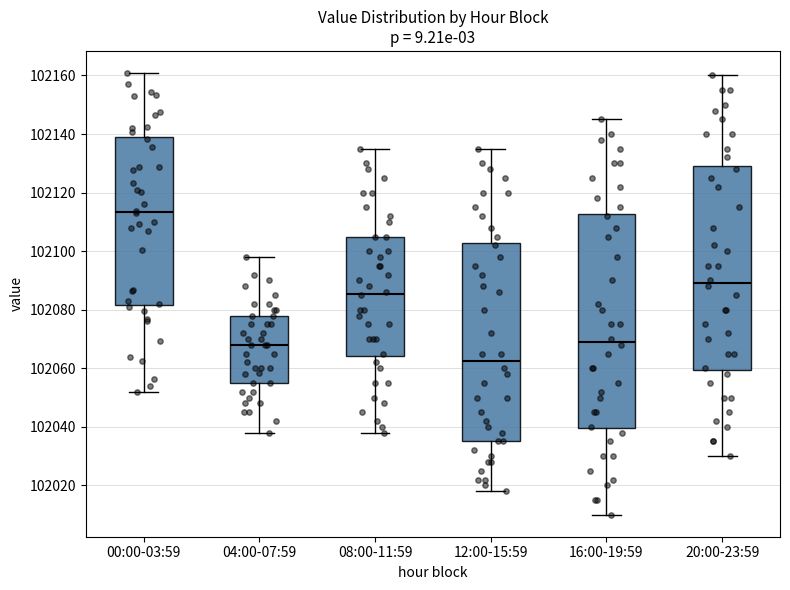

Reading left to right, transcribe this box plot: for each box, give where its median line is, the range the box spans, and where its two whiskers end, as read against the y-axis. The values are not printed on the chart, so give them approximately, as read against the axis.

00:00-03:59: median 102114, box 102082 to 102138, whiskers 102052 to 102160
04:00-07:59: median 102068, box 102056 to 102078, whiskers 102038 to 102098
08:00-11:59: median 102086, box 102064 to 102106, whiskers 102038 to 102136
12:00-15:59: median 102062, box 102036 to 102102, whiskers 102018 to 102136
16:00-19:59: median 102070, box 102040 to 102112, whiskers 102010 to 102146
20:00-23:59: median 102090, box 102060 to 102130, whiskers 102030 to 102160